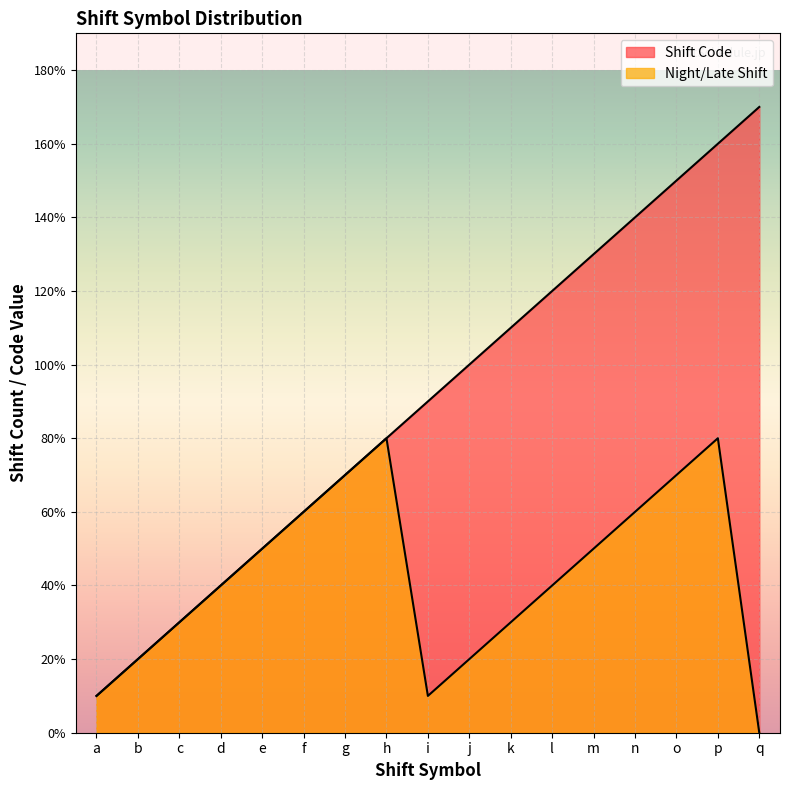

Which series has the largest range (max minus min)?

Shift Code